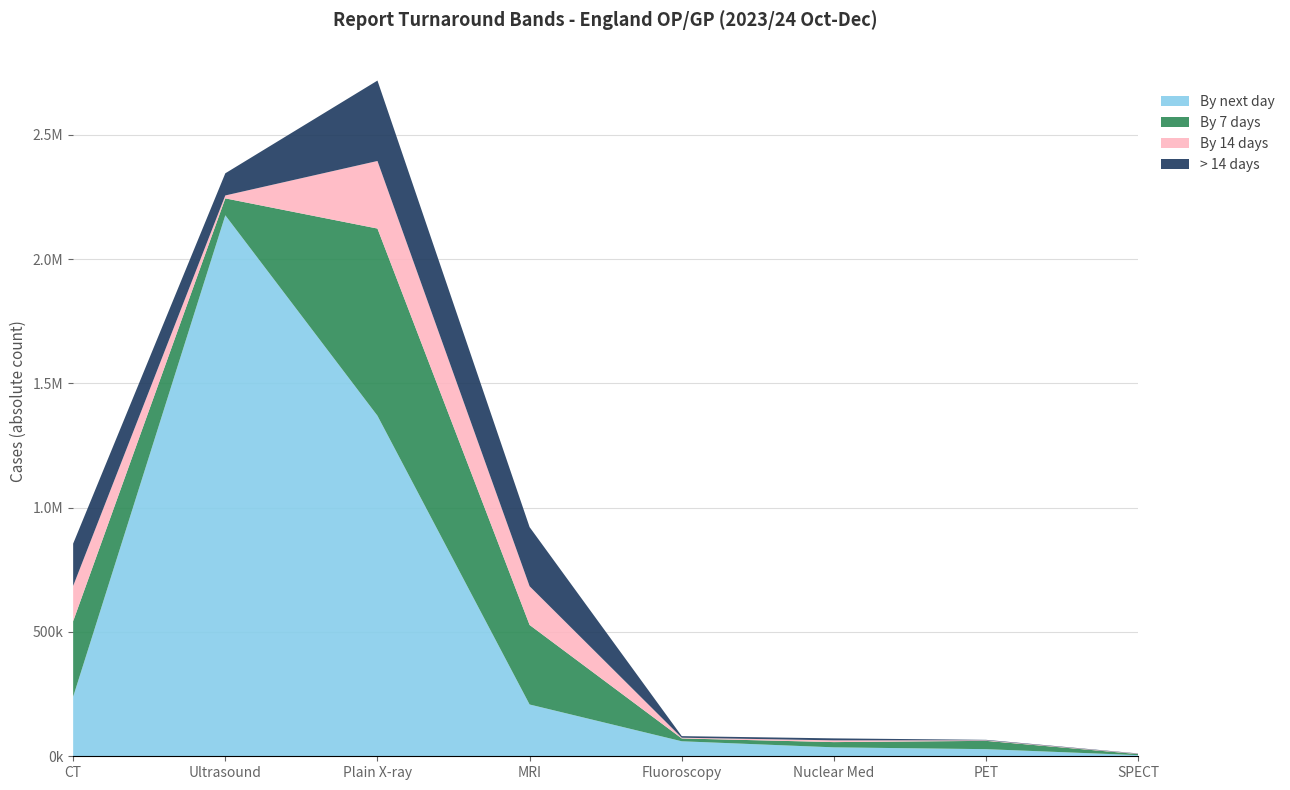

What are all the series names shown in the legend?

By next day, By 7 days, By 14 days, > 14 days